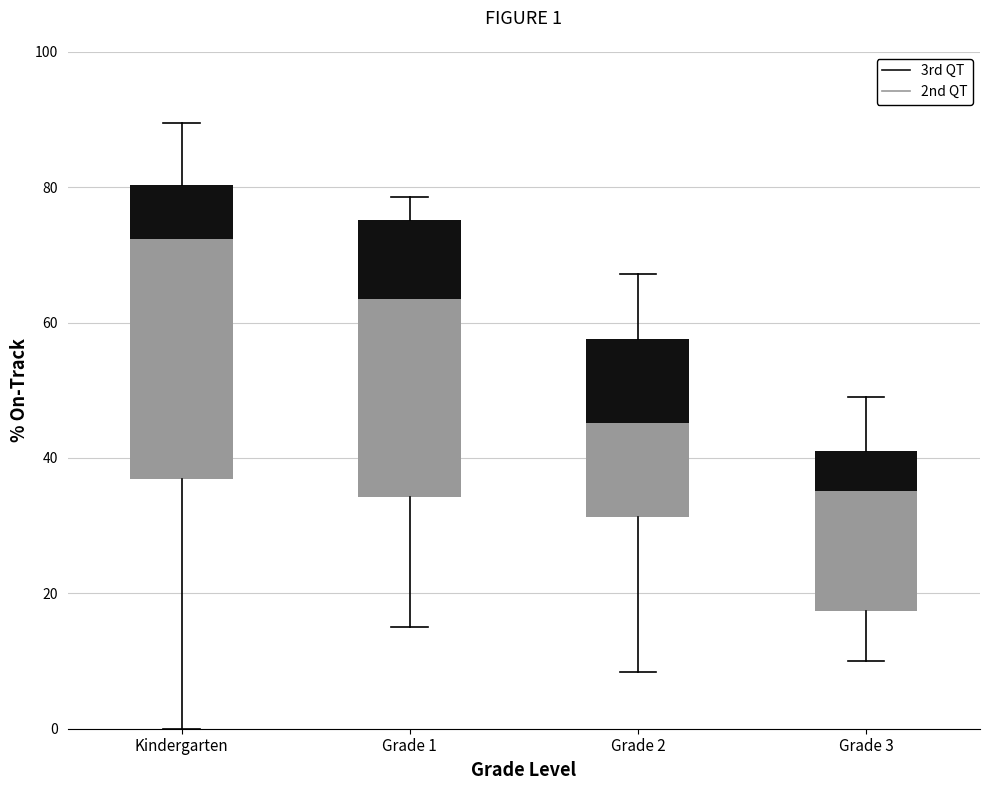

Reading left to right, what are all the values shown in this chart?

2nd QT: Kindergarten=35.4	Grade 1=29.4	Grade 2=13.8	Grade 3=17.8
3rd QT: Kindergarten=8.0	Grade 1=11.6	Grade 2=12.4	Grade 3=5.9